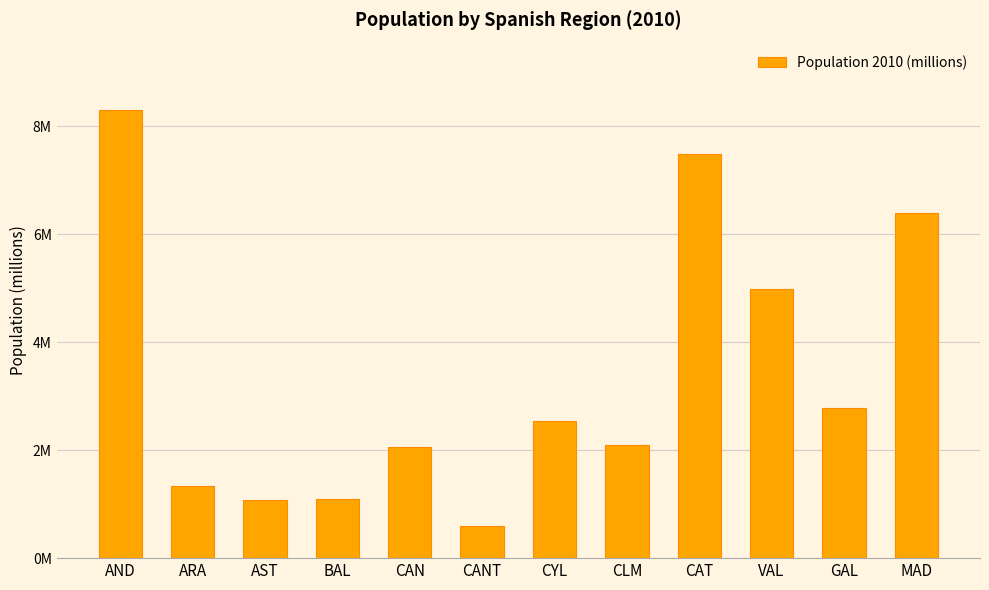

Are the bars horizontal?

No